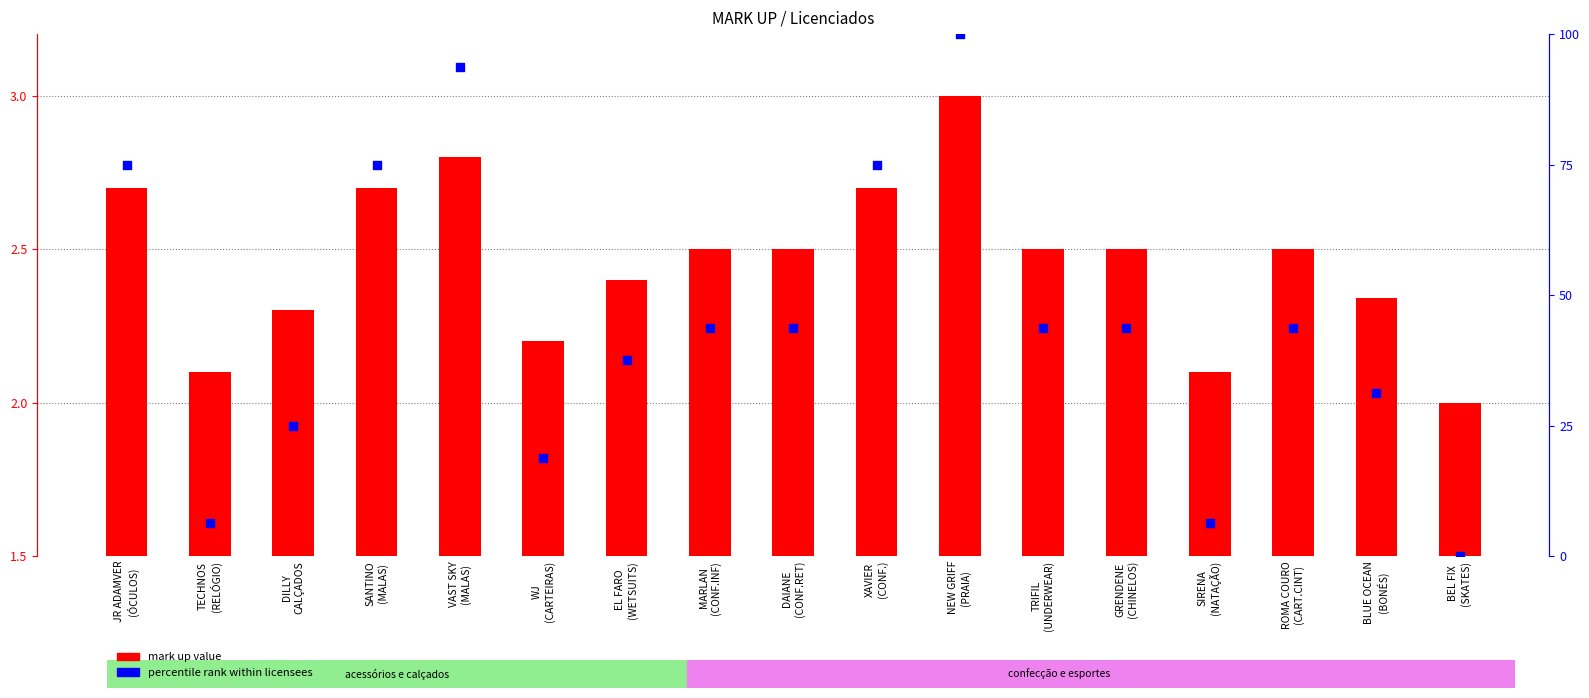

At how many categories does at least one series exceed 40?

10